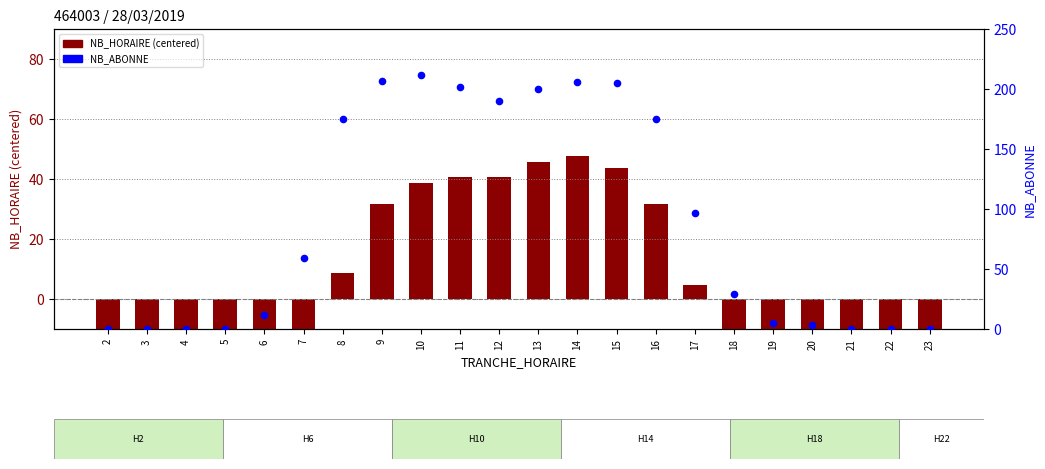

At which category is the sum across all series the highest?

14